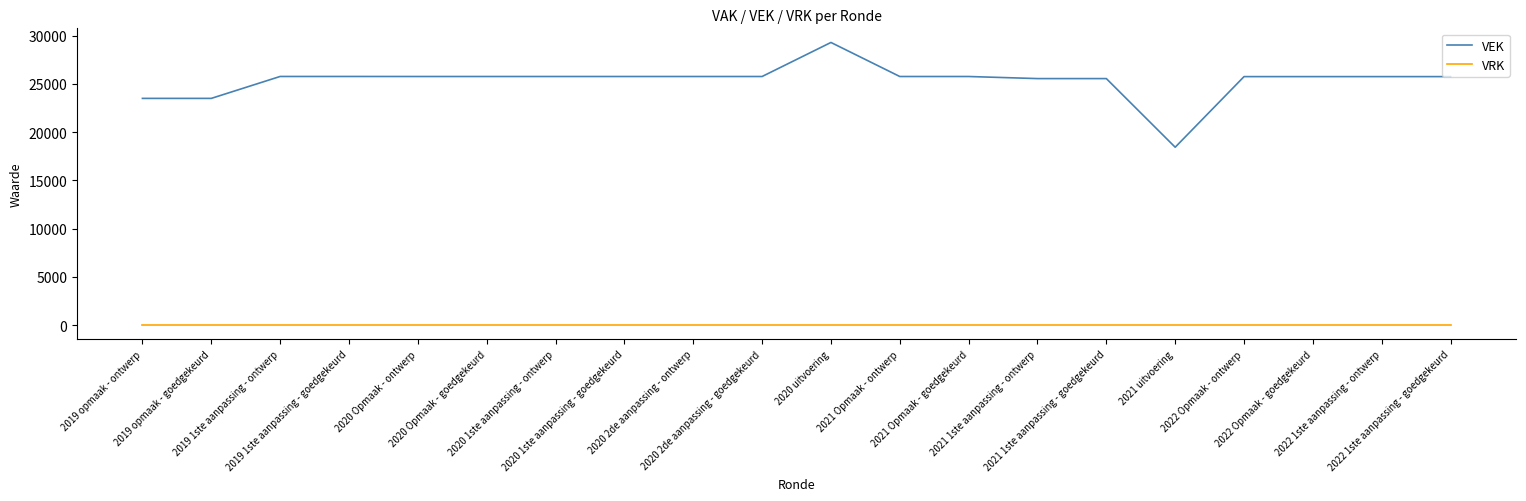

Does the chart display data point markers on the line(s)?

No